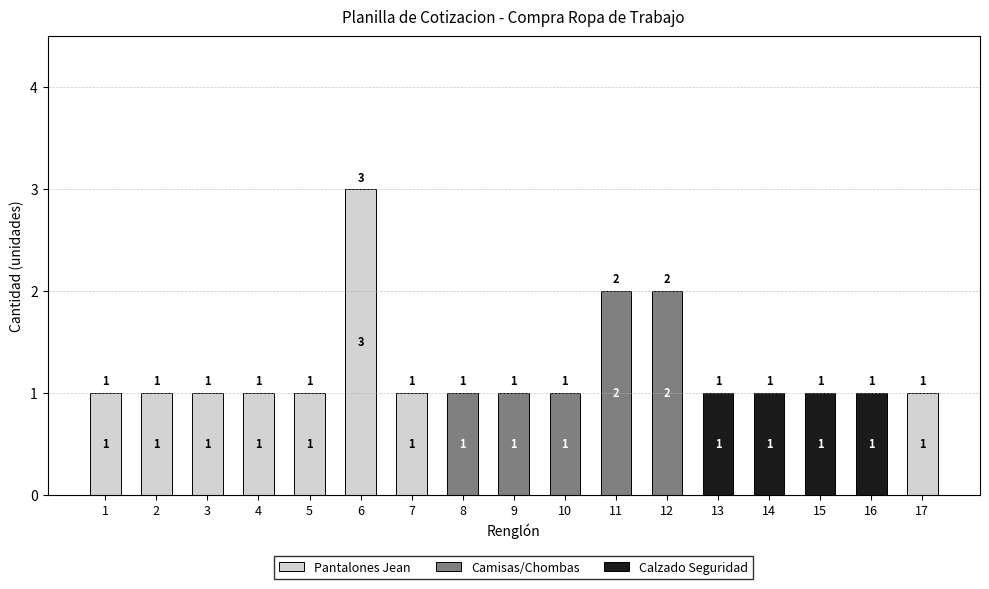

At which category is the sum across all series the highest?

6